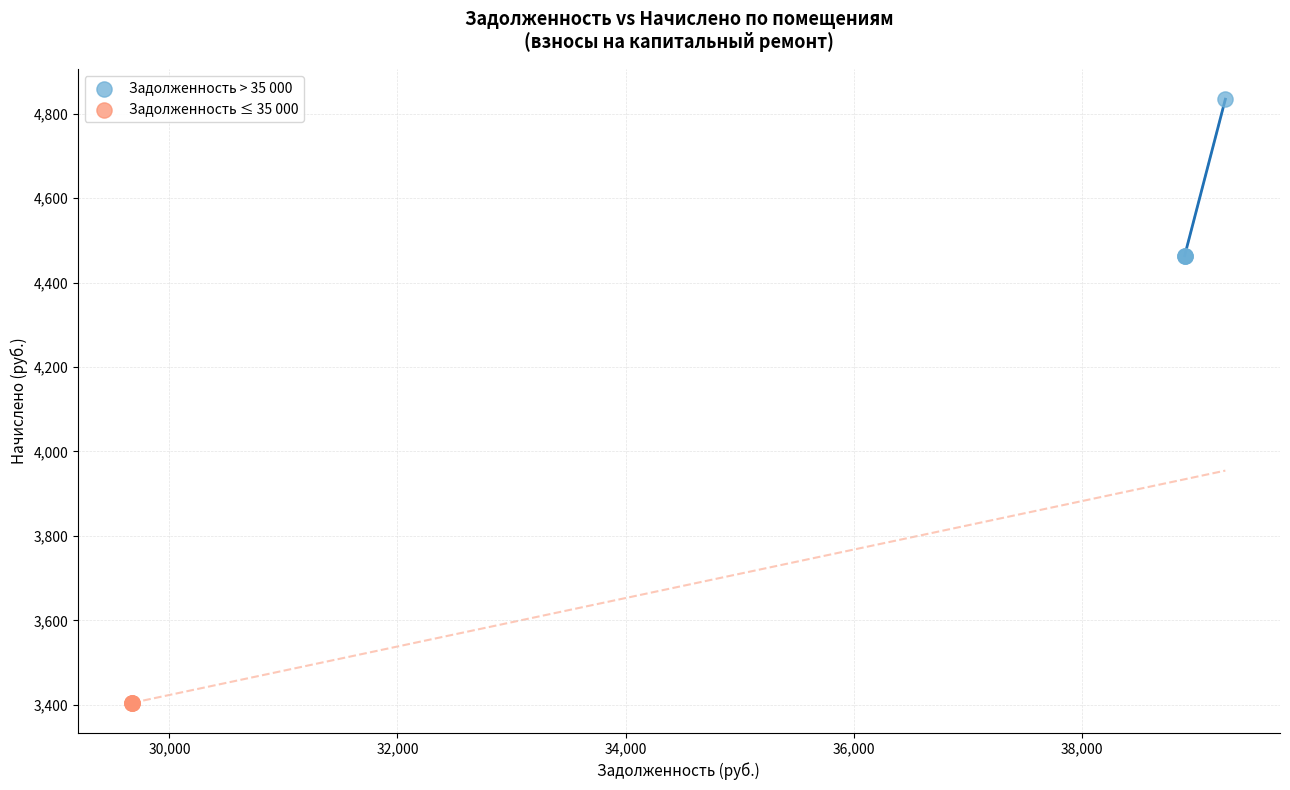

Which series contains the highest Y value?

Задолженность > 35 000